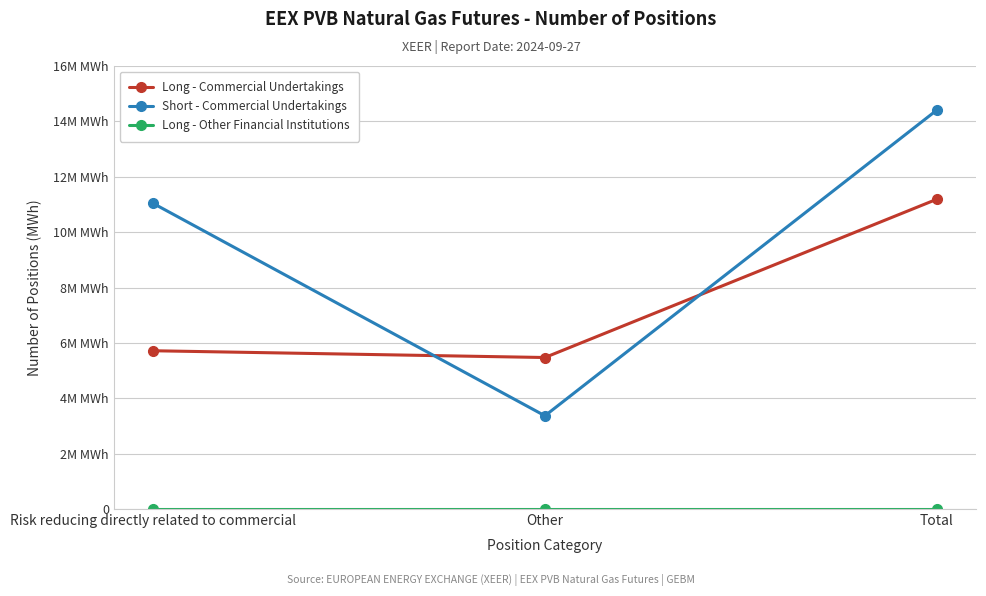

Which series changed the most between Risk reducing directly related to commercial and Other?

Short - Commercial Undertakings